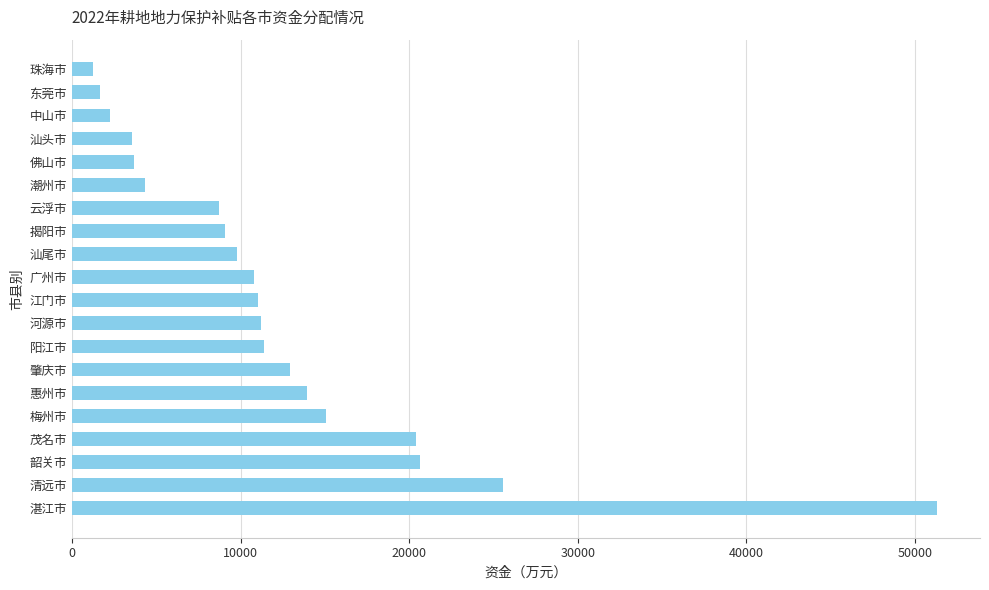

Where is the data nearest to the value 26263?

清远市